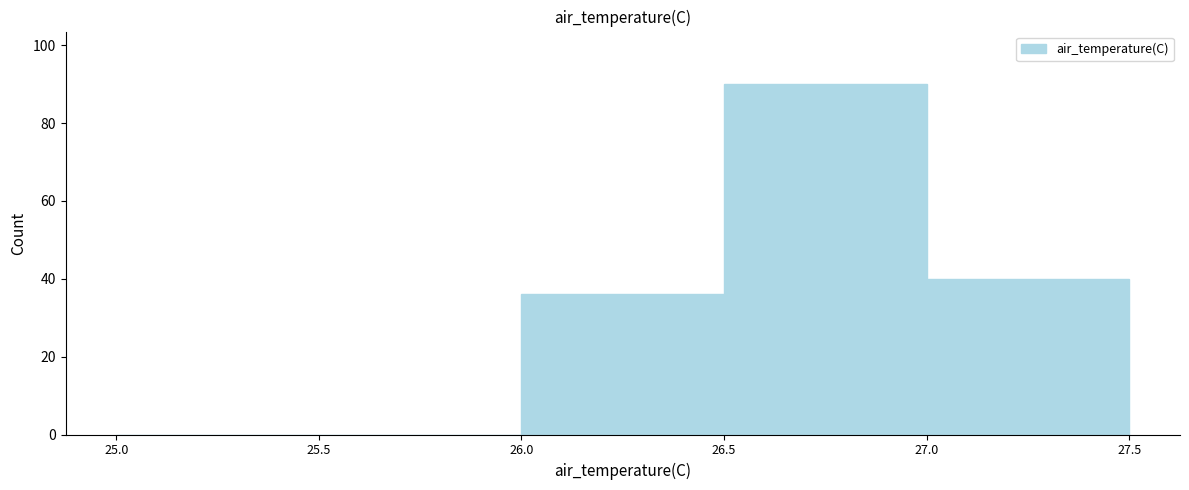

What is the height of the bar covering 26.5 to 27.0 on the x-axis? The values are not printed on the chart, so give them approximately, as read against the axis.

90